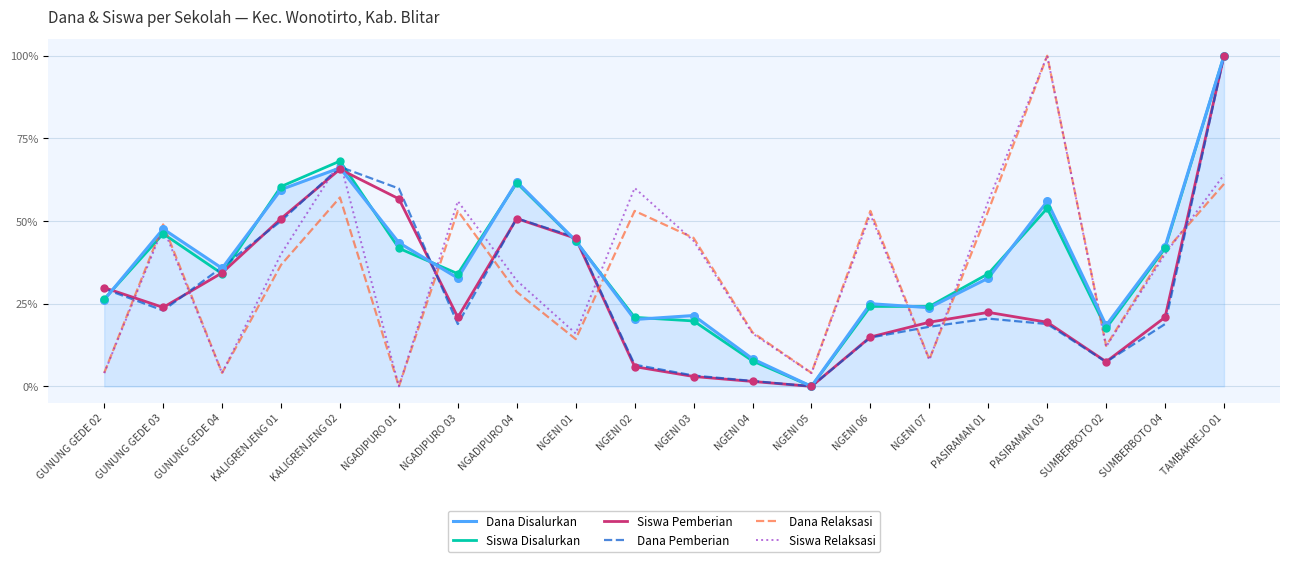

Is this an area chart (filled region under the line)?

Yes